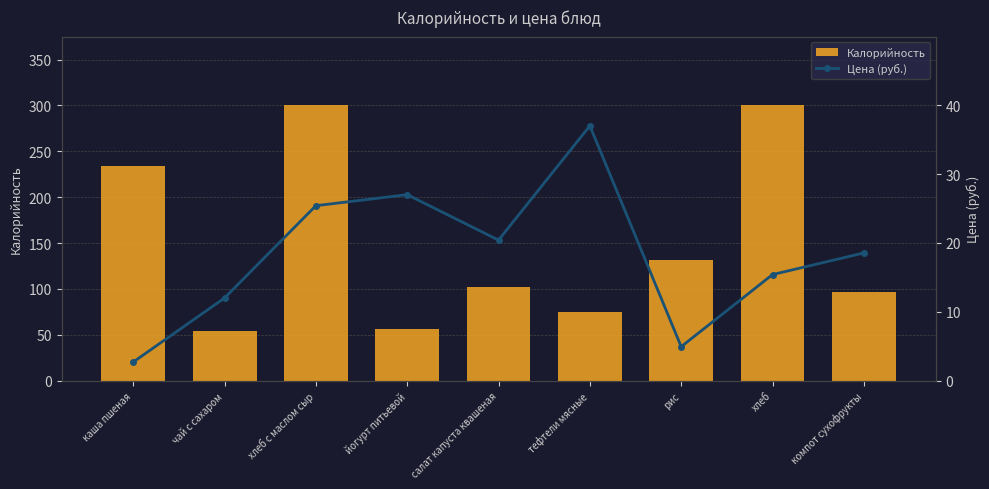

Which series has the largest total across all categories?

Калорийность